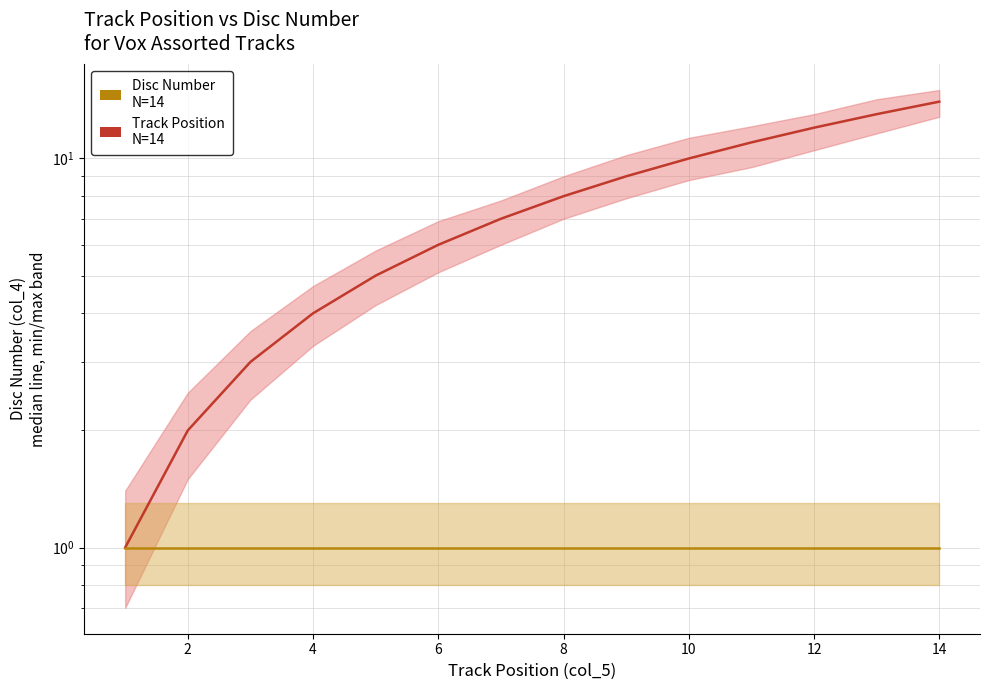

At 12, list the series in order from largest to smallest.

Track Position, Disc Number